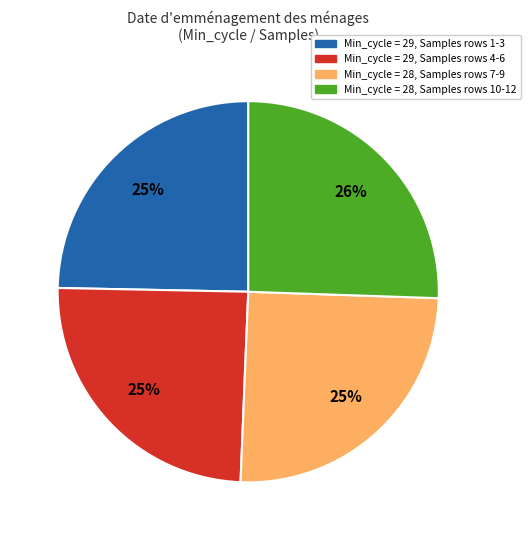

To the nearest percent, what is the average slice percentage?

25%